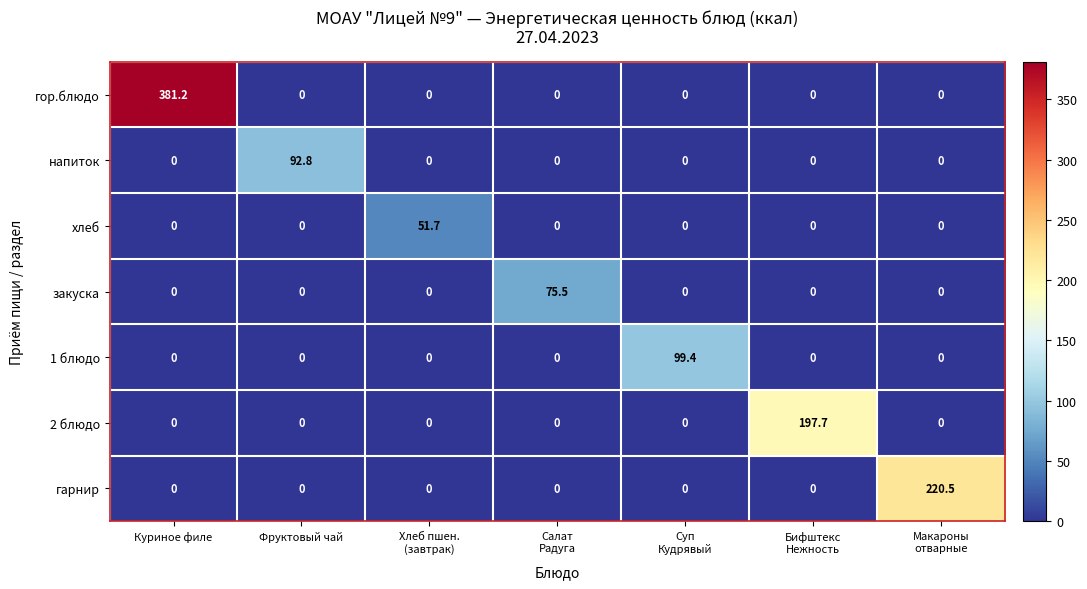

What is the difference between the maximum and minimum values in the 2 блюдо series?

197.7